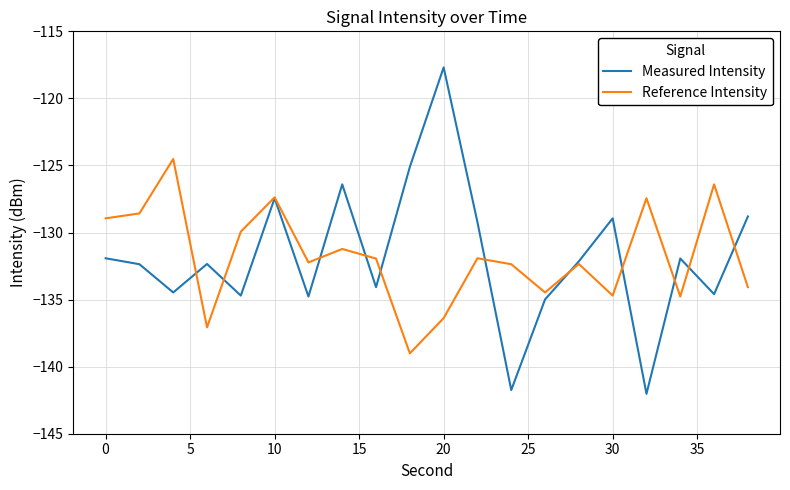

What is the sum of all Measured Intensity values?

-2635.7